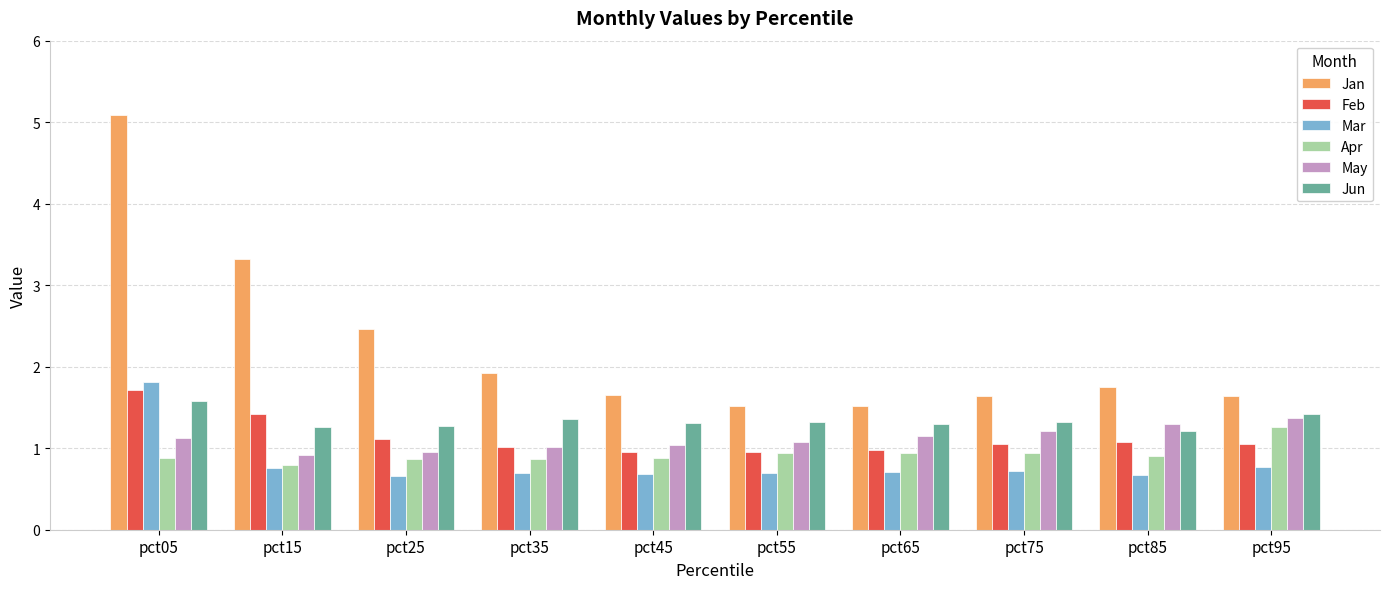

What is the minimum value for May?

0.9